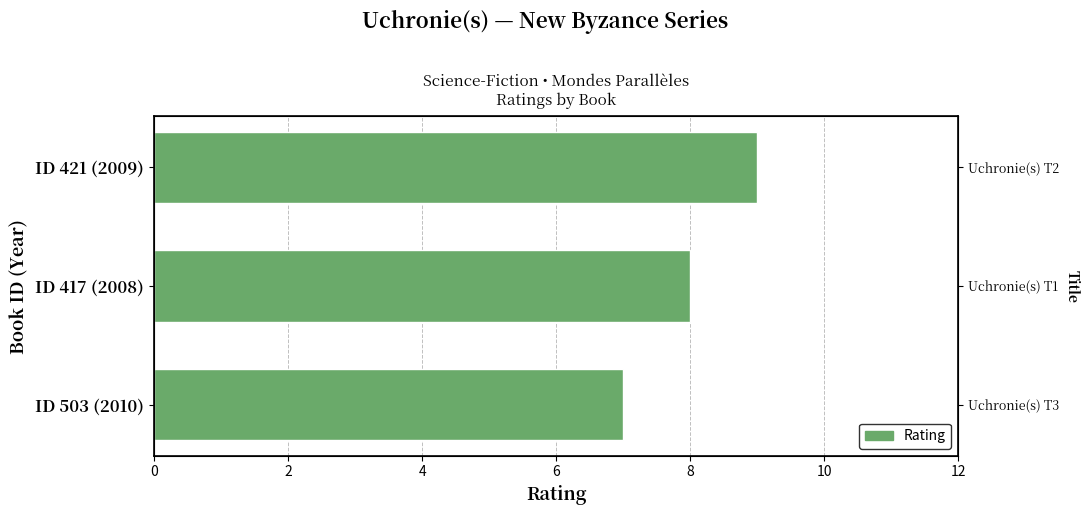

How many data points does each series have?

3